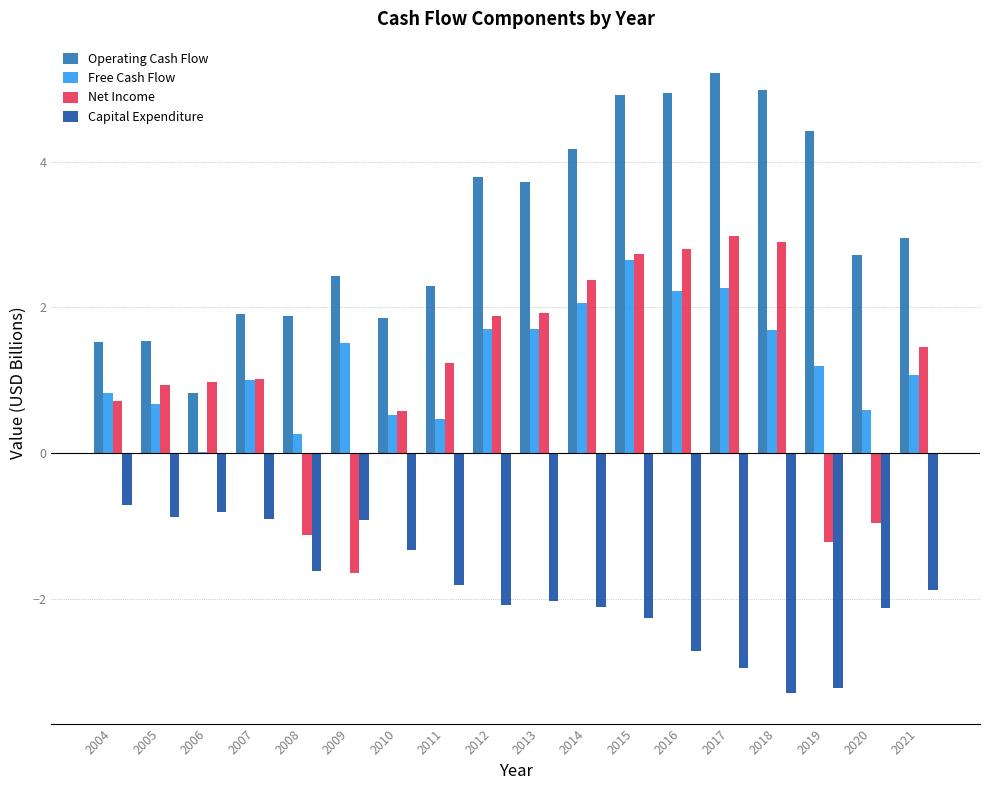

Which label corresponds to the largest value in the chart?

2017